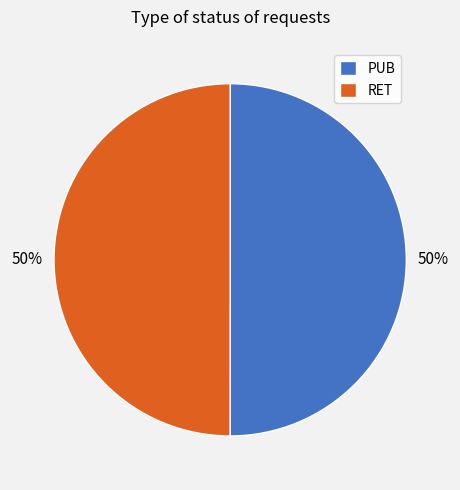

How many segments does this pie chart have?

2